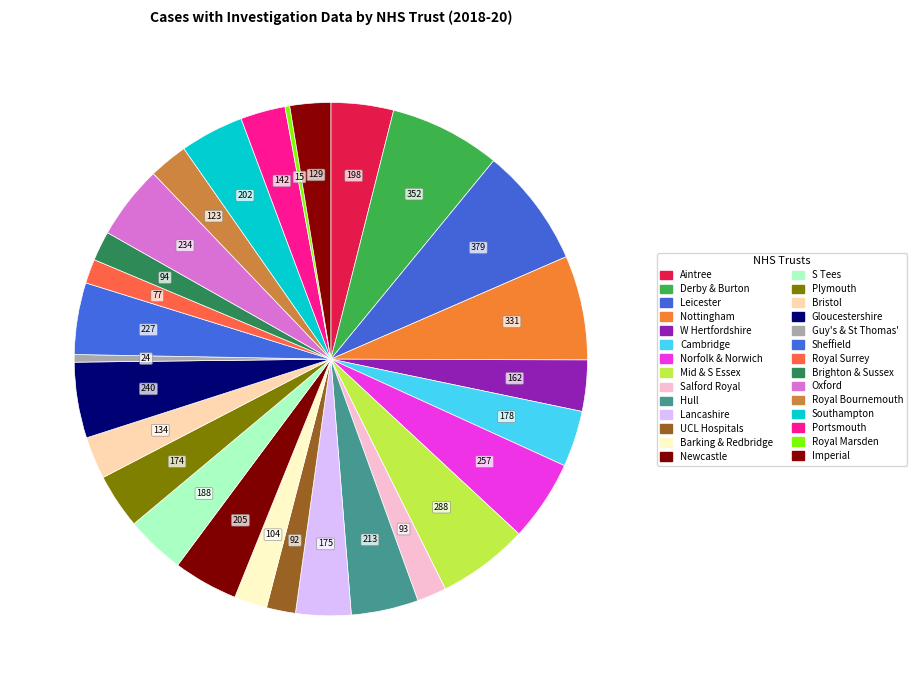

Does any single category account for the majority?

No